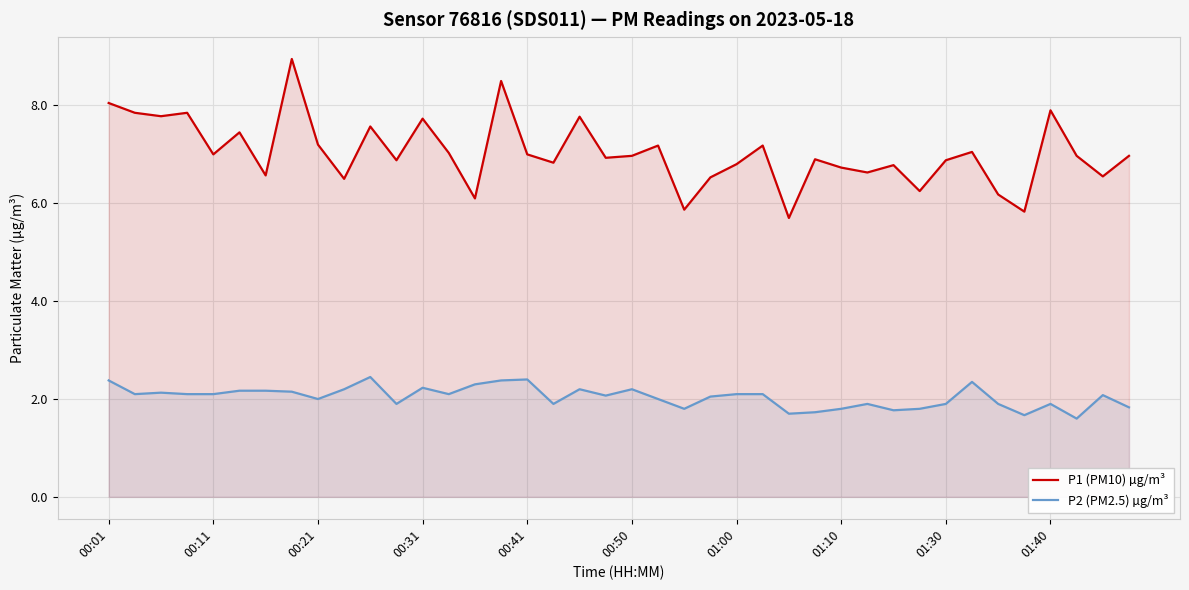

List the series in order of their overall mean, lowest first.

P2 (PM2.5) µg/m³, P1 (PM10) µg/m³